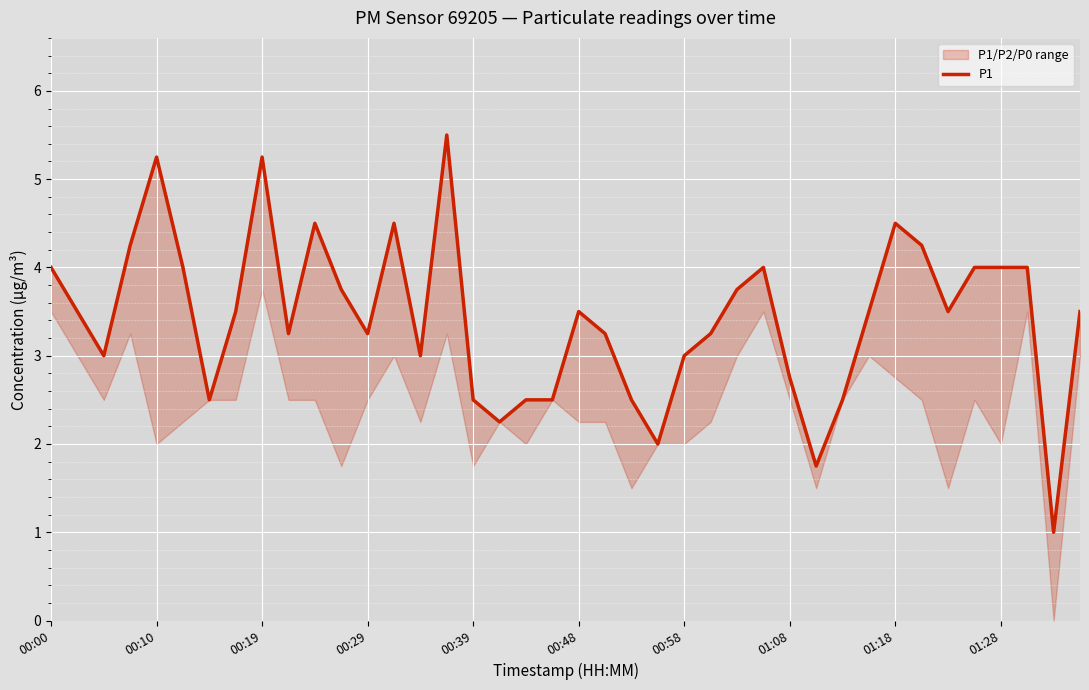

Which category has the highest value across all series?

15